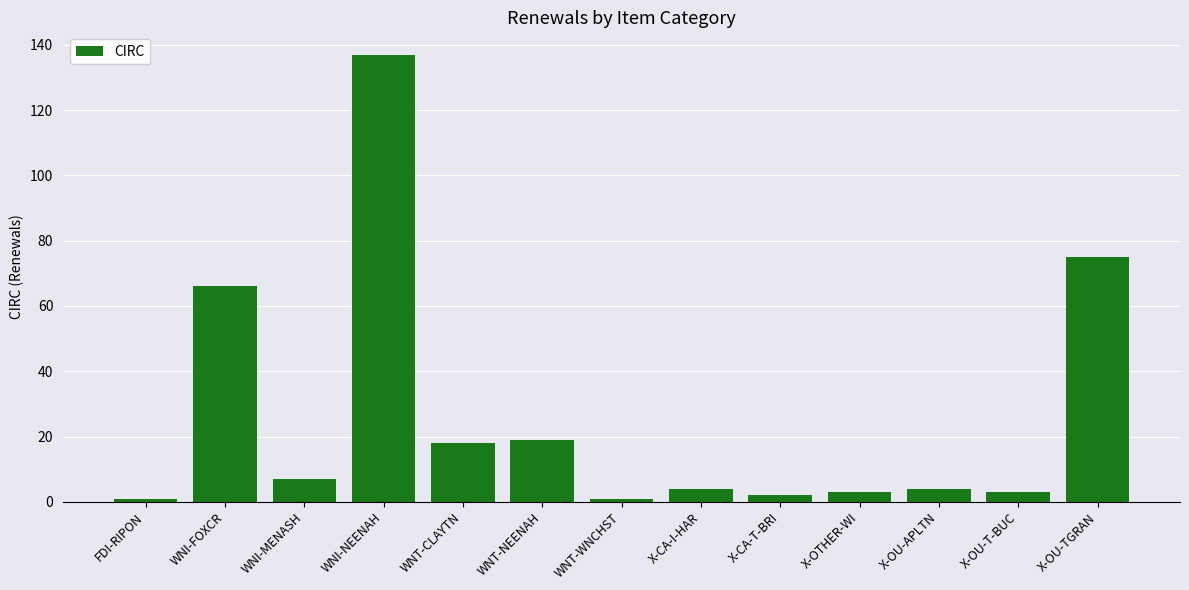

The value at X-OU-T-BUC is 3. True or false?

True